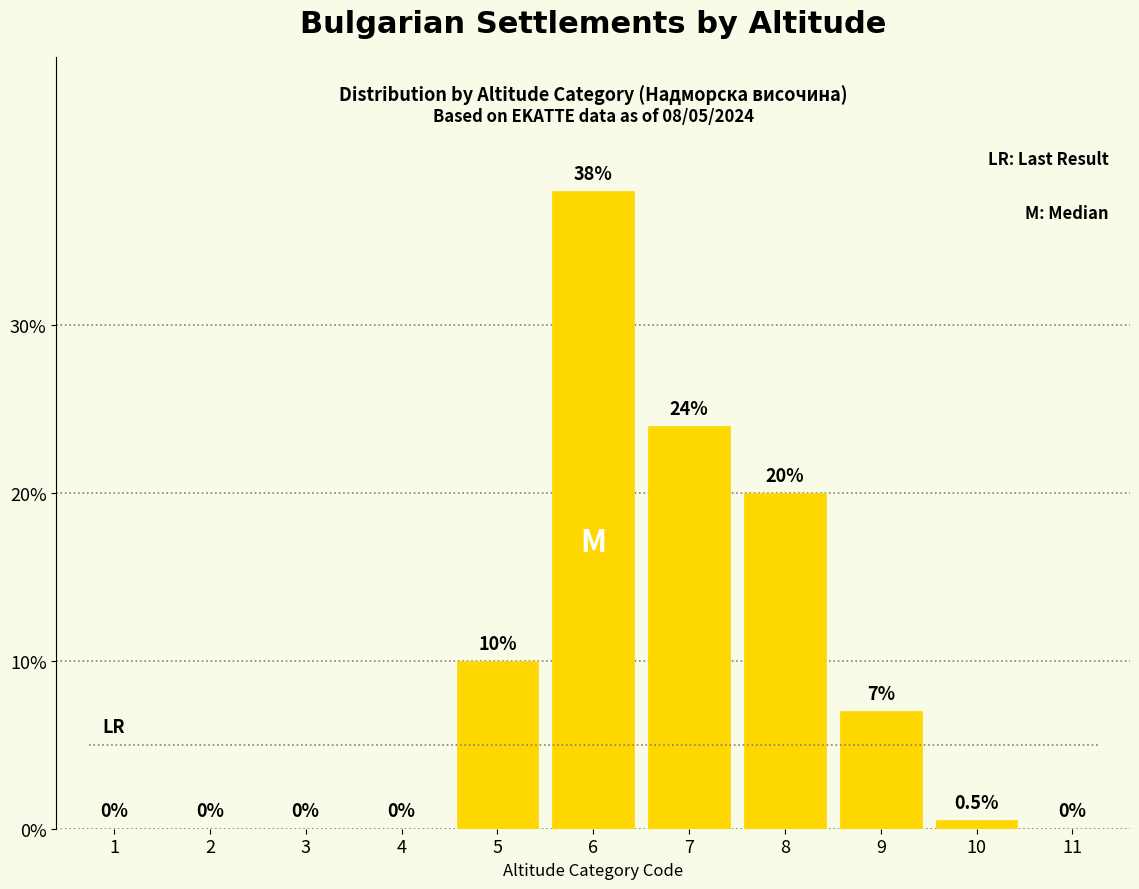

Reading left to right, extract all data points from this chart.

1=0.0	2=0.0	3=0.0	4=0.0	5=10.0	6=38.0	7=24.0	8=20.0	9=7.0	10=0.5	11=0.0